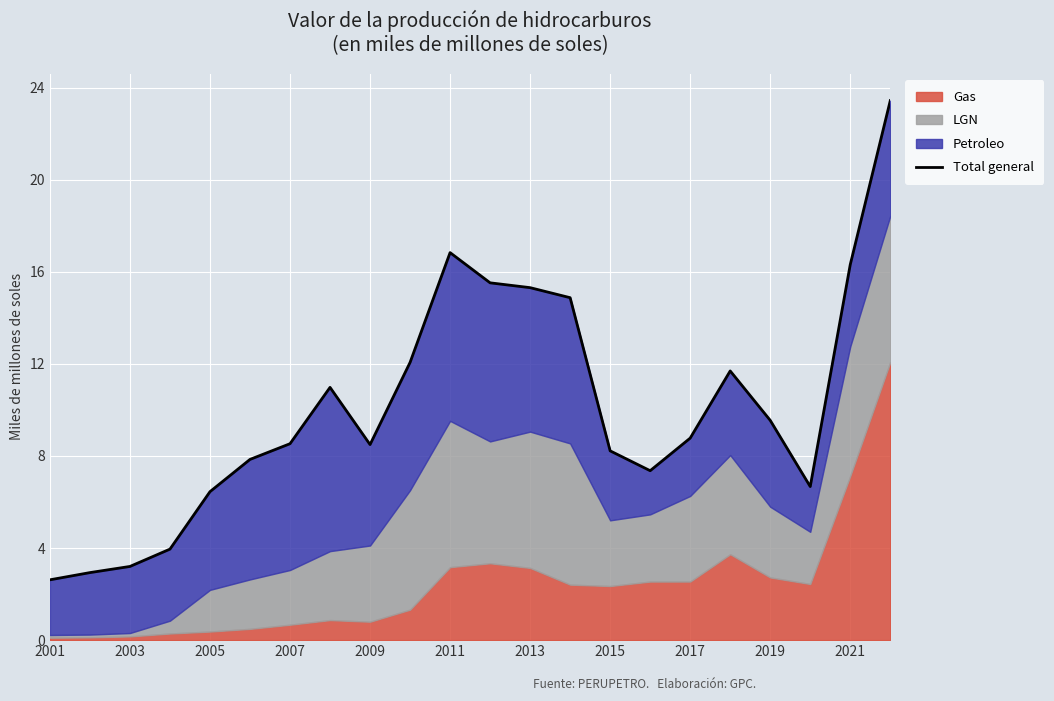

What is the sum of all values?

221.6